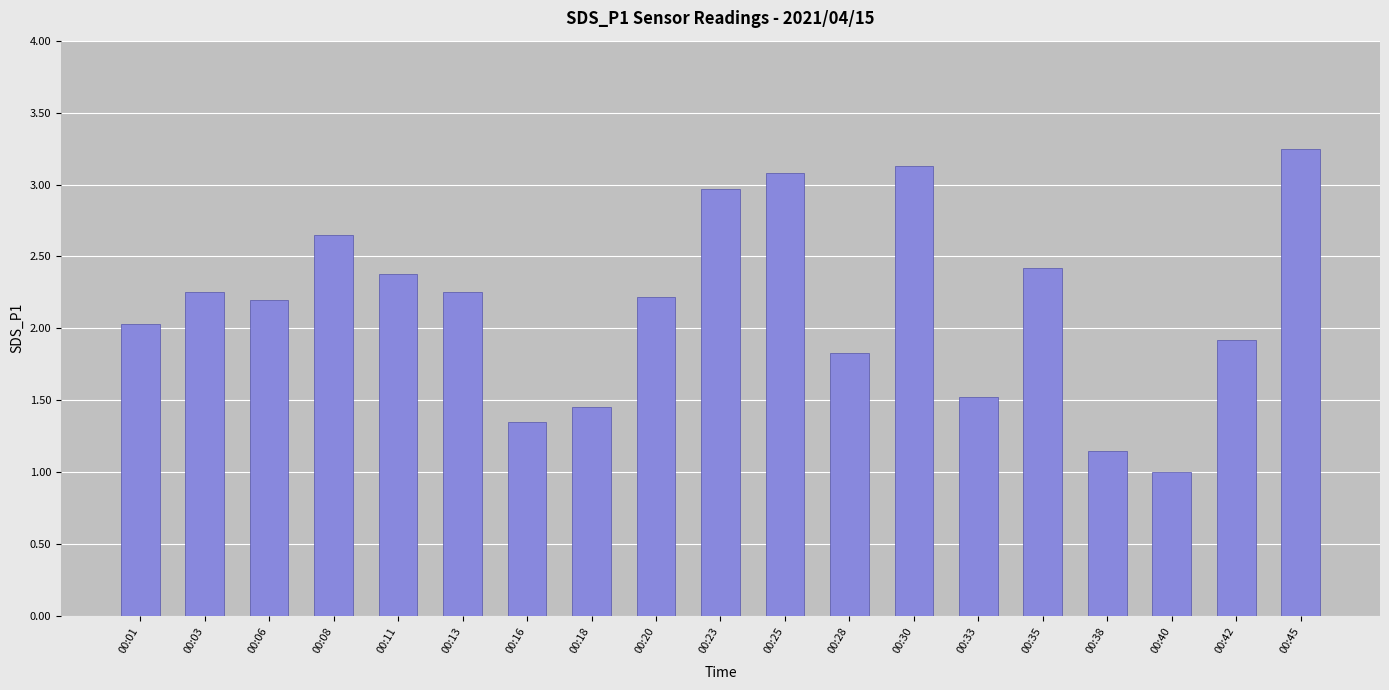

The value at 00:18 is 0.8. True or false?

False